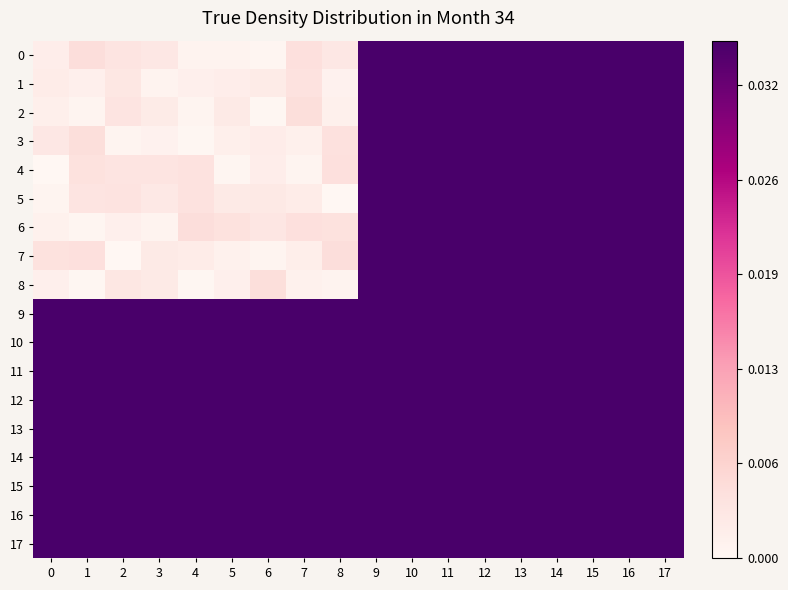

Which has a higher value, 12 or 17?

12